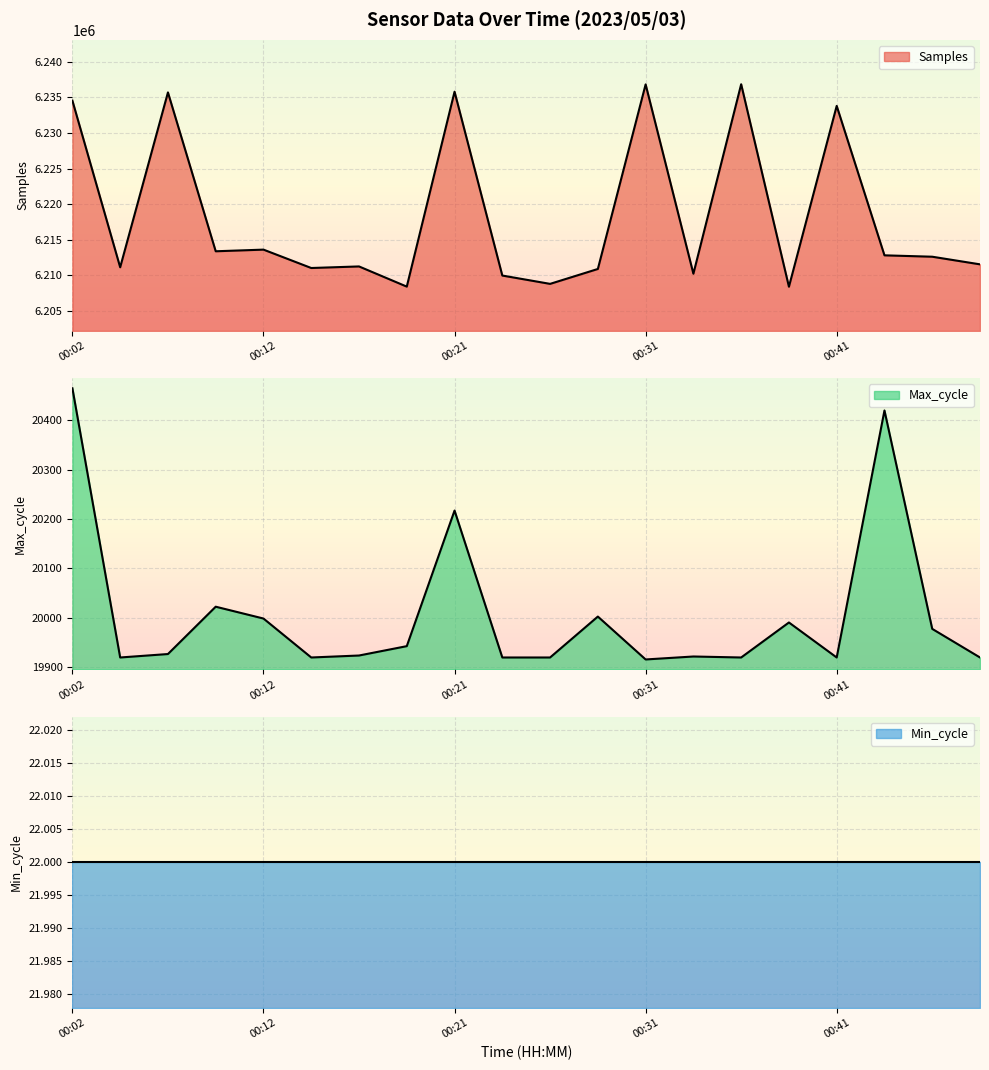

Which series changed the most between 00:26 and 00:48?

Samples